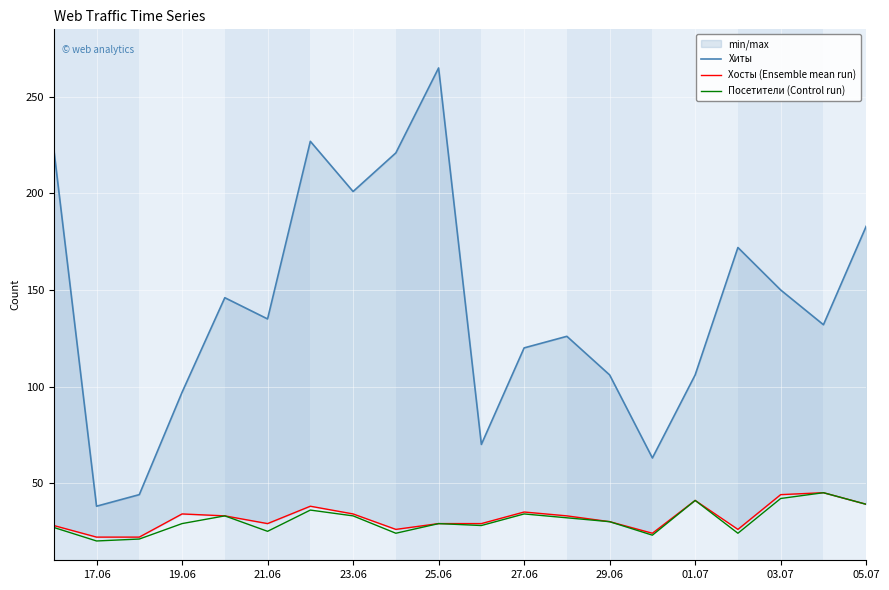

The Посетители (Control run) series shows 25 at 21.06. True or false?

True